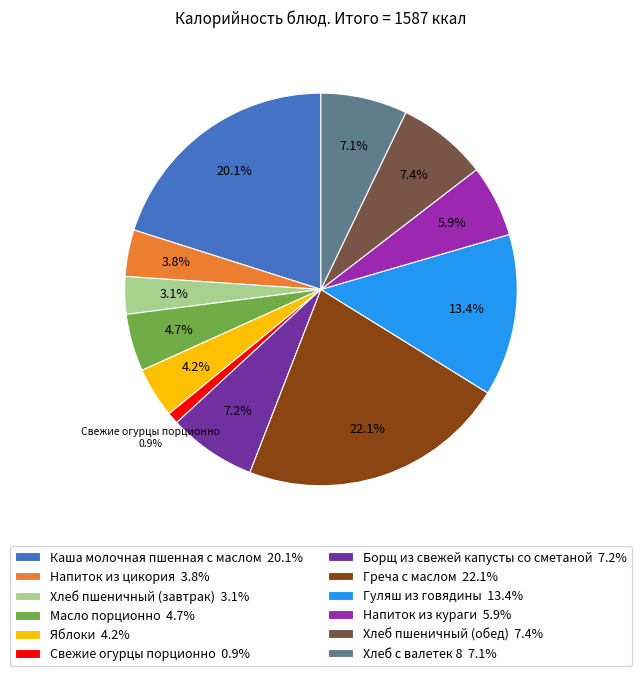

To the nearest percent, what is the average slice percentage?

8%